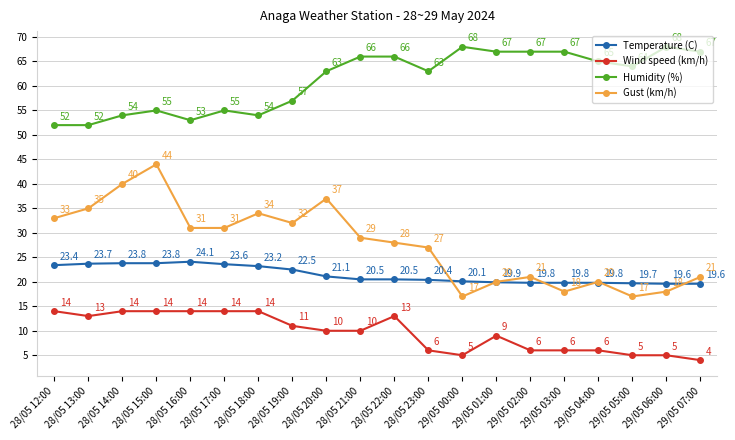

How many values in the Wind speed (km/h) series are below 10?

9